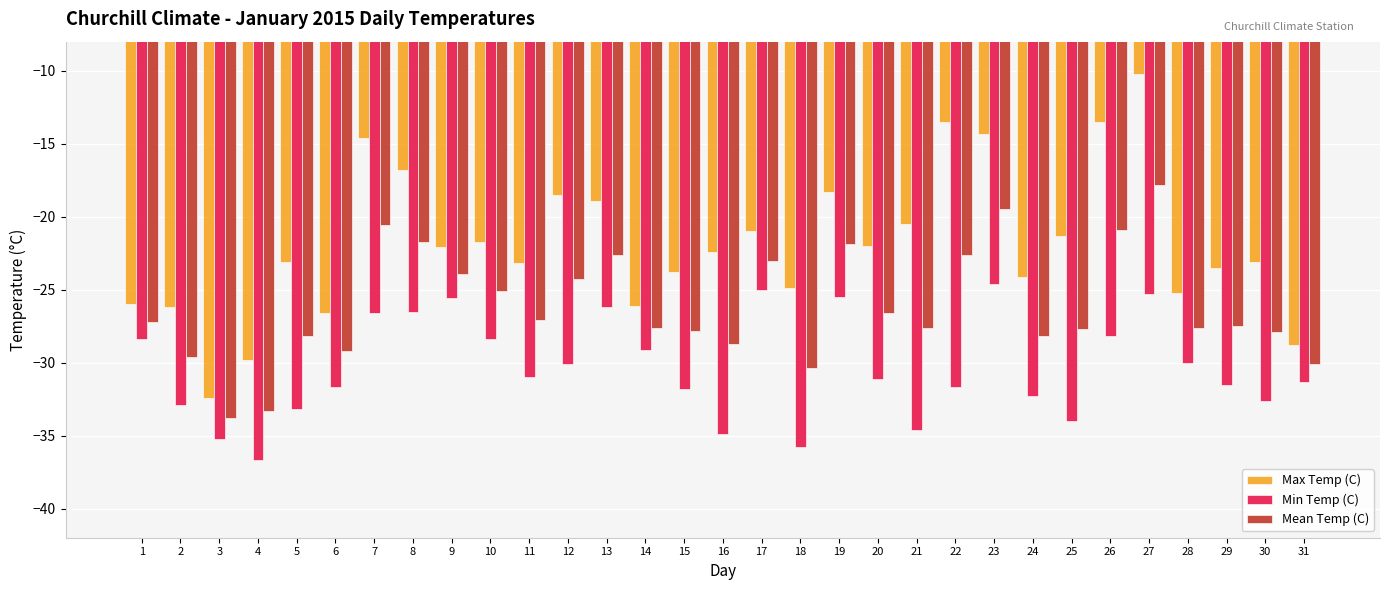

What is the difference between the maximum and minimum values in the Mean Temp (C) series?

16.0